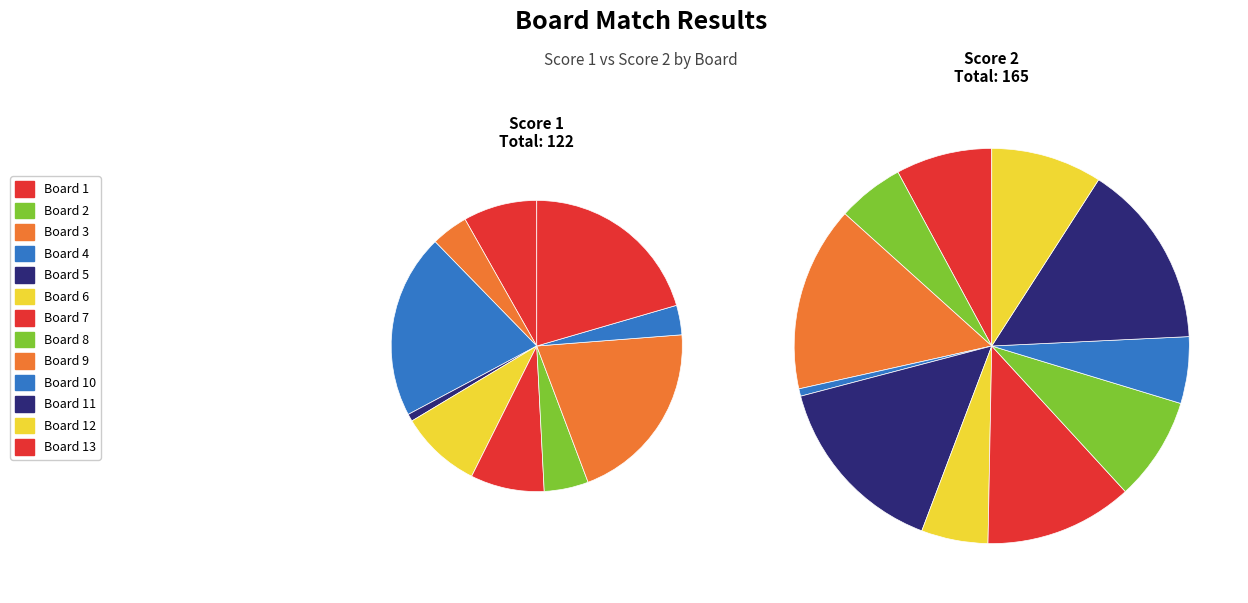

How many segments does this pie chart have?

13